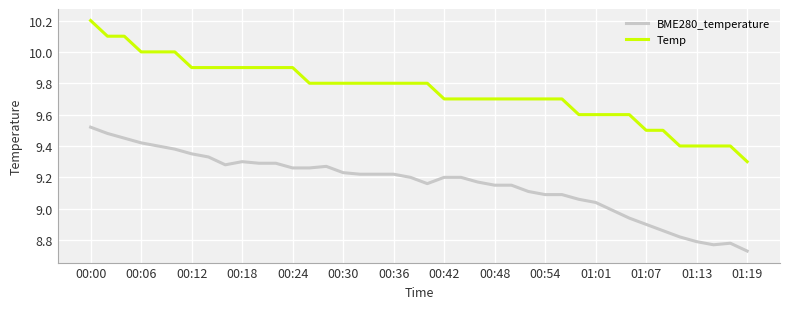

Rank the series by their average value, from lowest to highest.

BME280_temperature, Temp